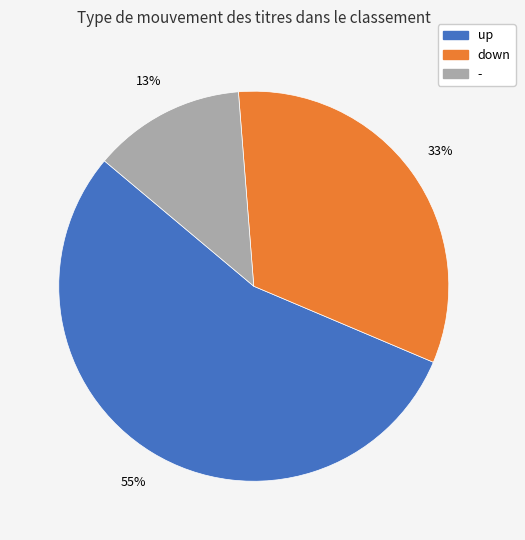

Which slice is the smallest?

-